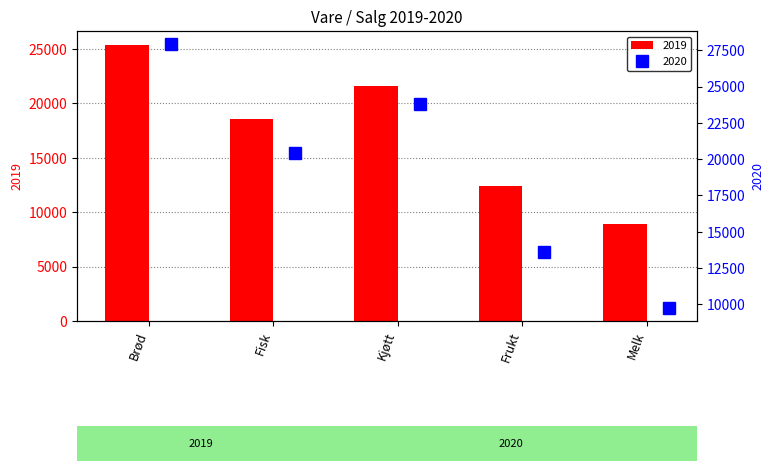

What are all the series names shown in the legend?

2019, 2020